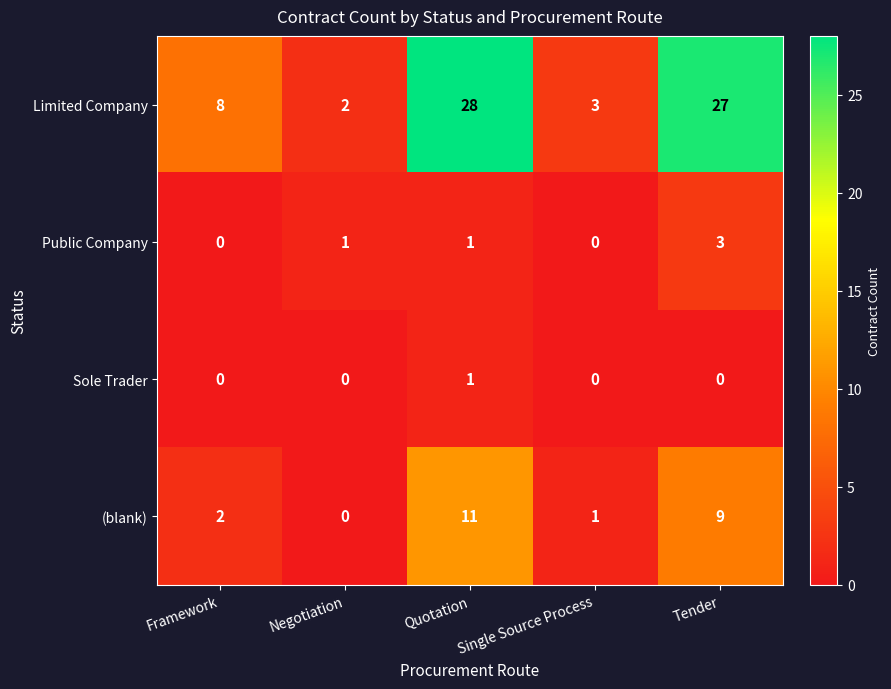

What is the spread (max minus min) of values at Tender?

27